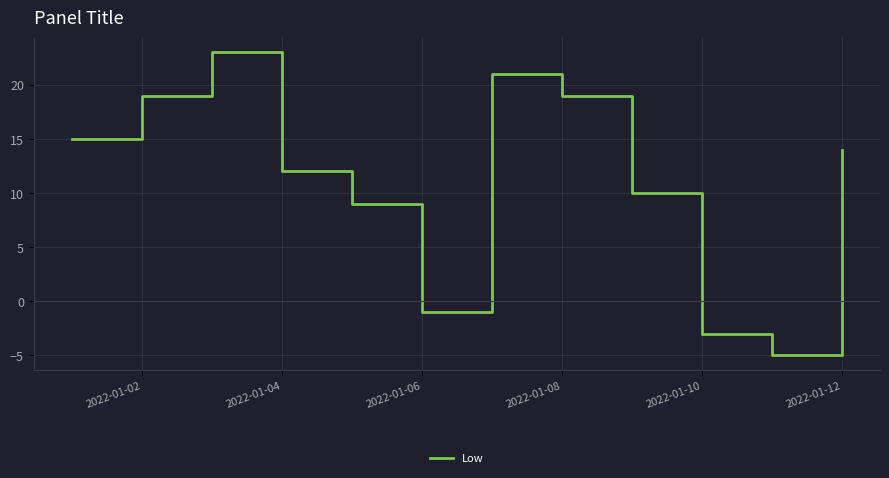

What is the smallest value displayed?

-5